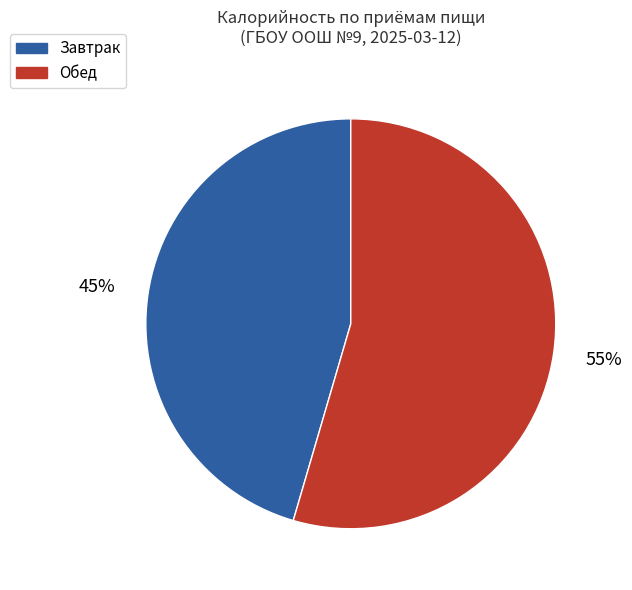

To the nearest percent, what is the average slice percentage?

50%